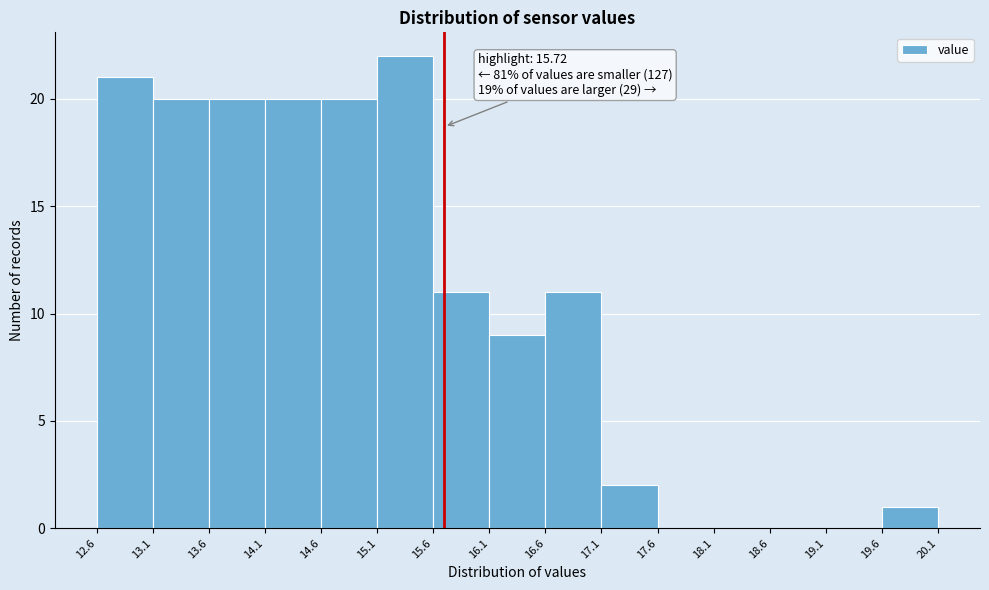

Which range on the x-axis has the tallest bar?

15.1 to 15.6